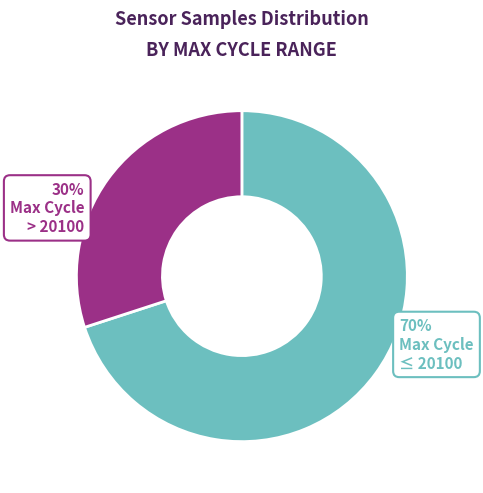

Is there a majority slice in this chart?

Yes